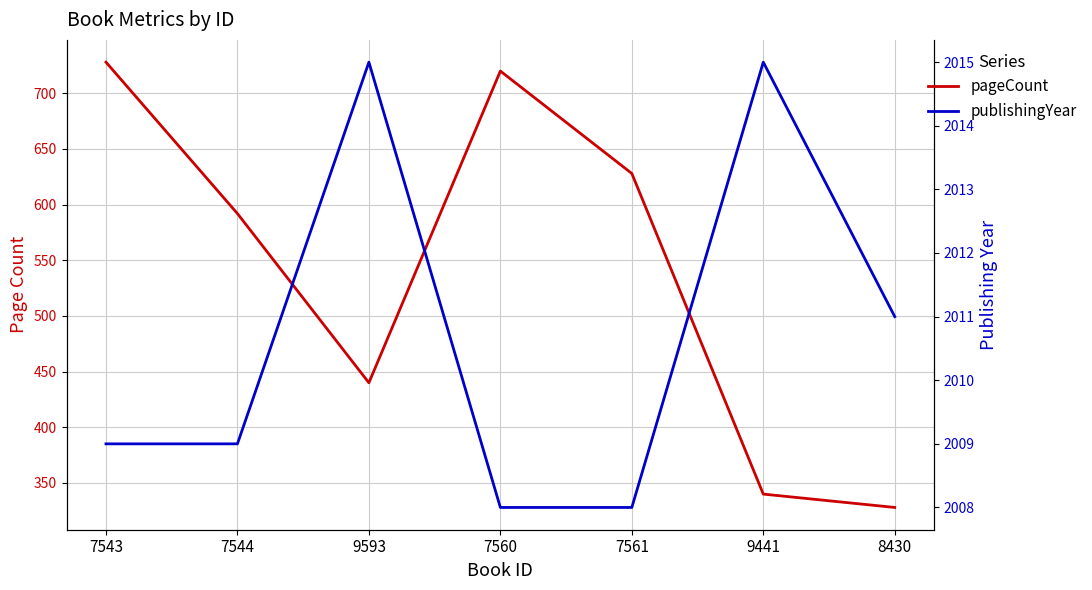

What is the difference between the second highest and second lowest values in the publishingYear series?

7